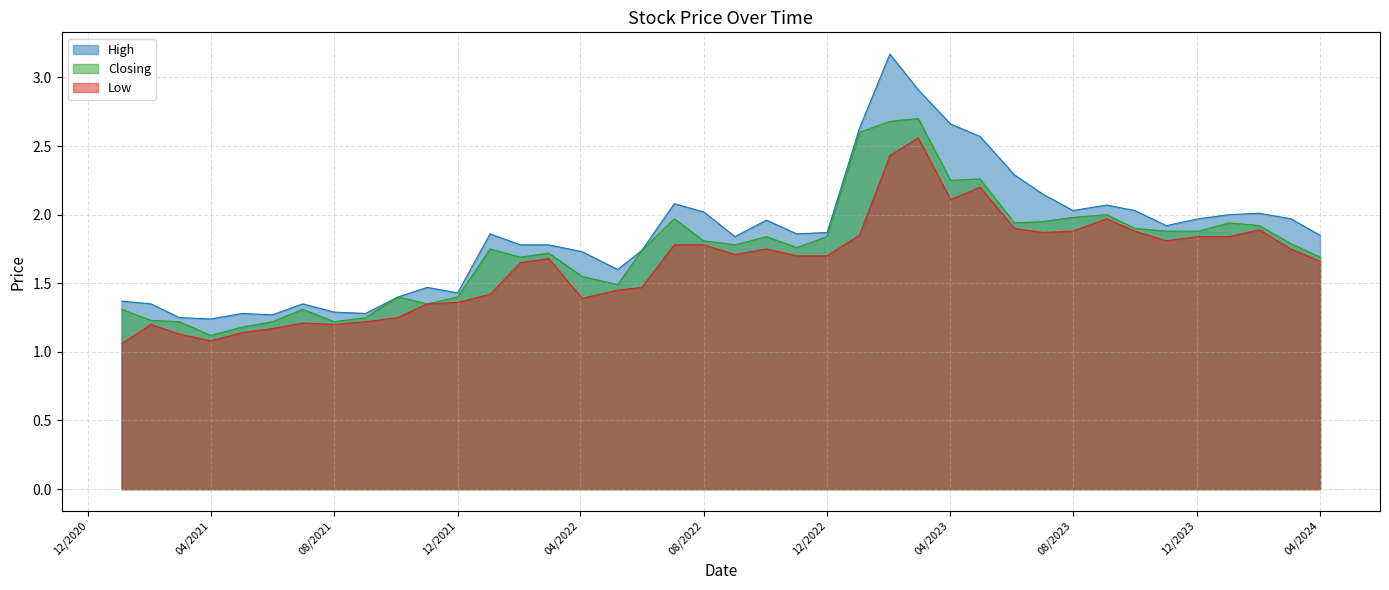

What is the total value across all series at 02/01/2023?

7.1